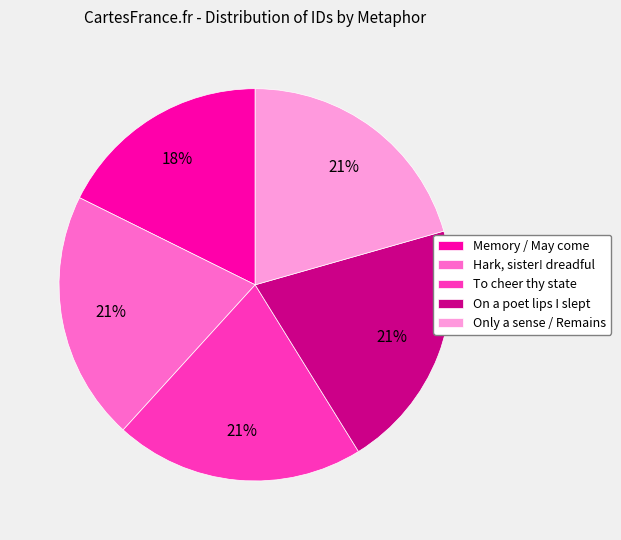

How many segments does this pie chart have?

5